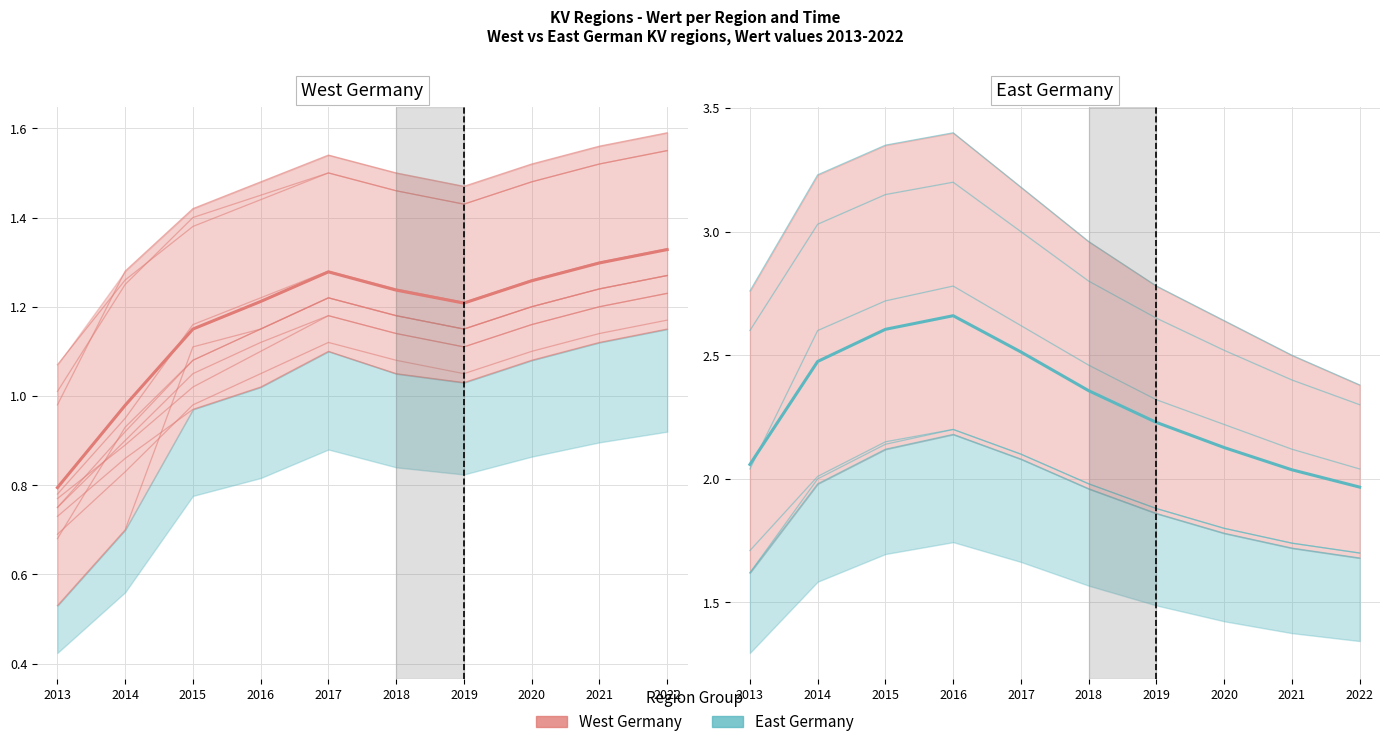

What value does the East Germany series have at 2013?

1.7